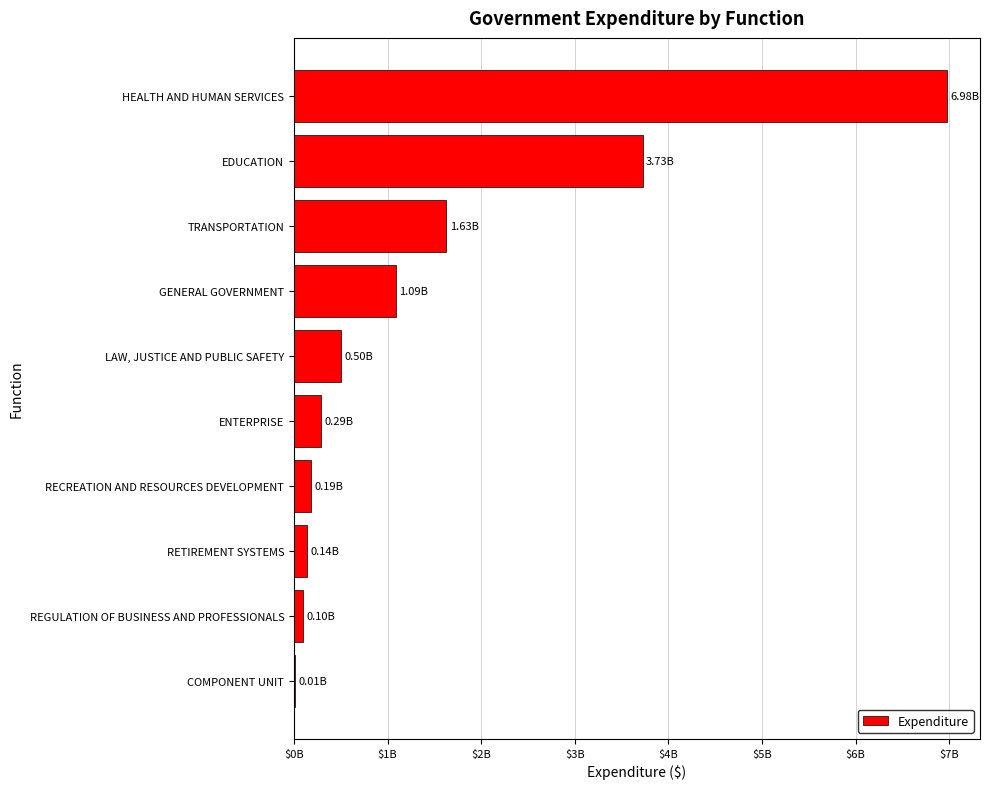

What is the minimum value shown in the chart?

11004784.2